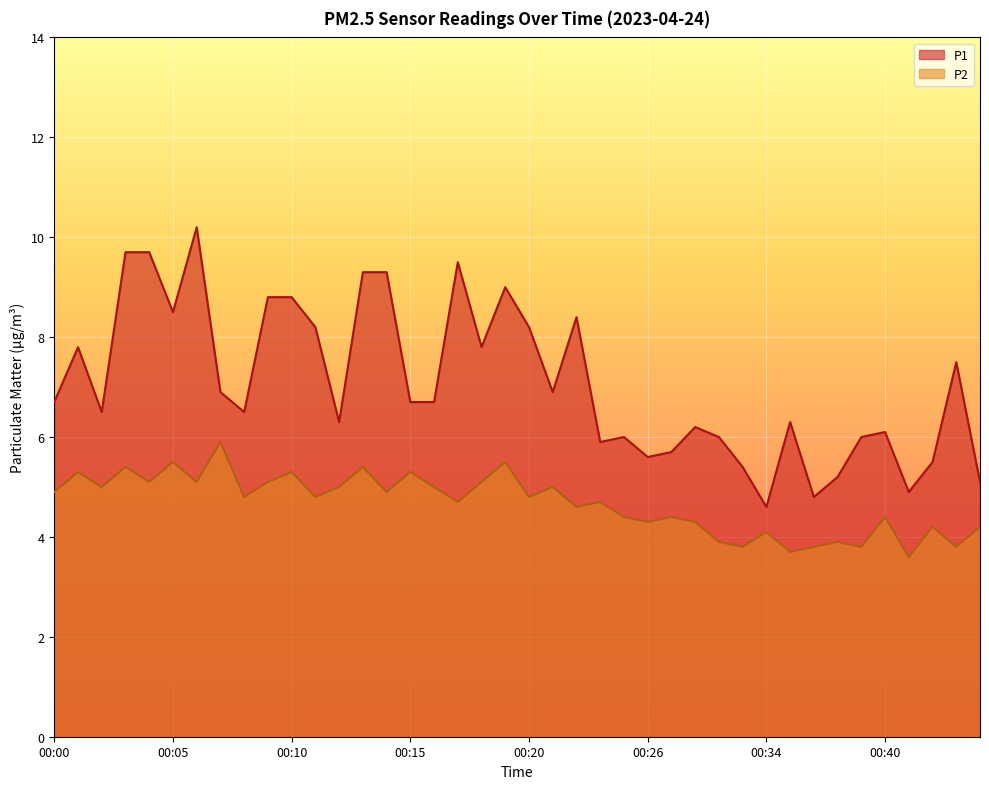

At which category is the sum across all series the highest?

00:06